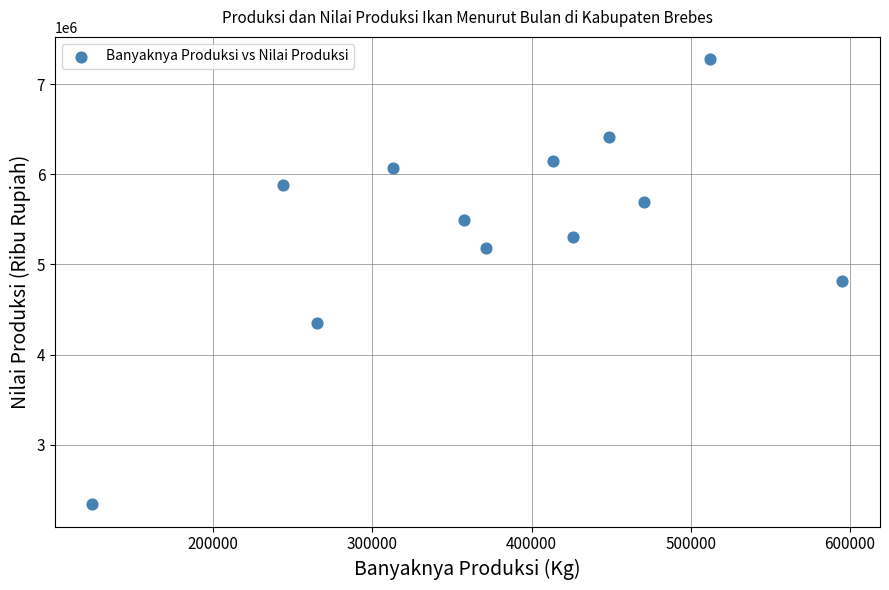

What is the range of Y values (max minus min)?

4943547.7